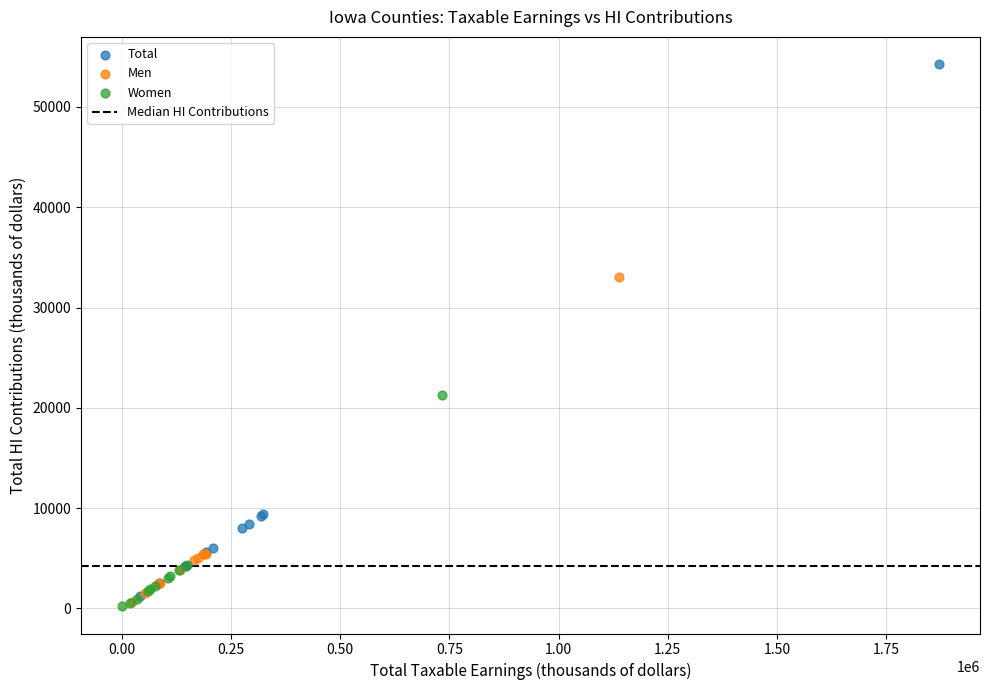

Which series has the largest Y range (max minus min)?

Total